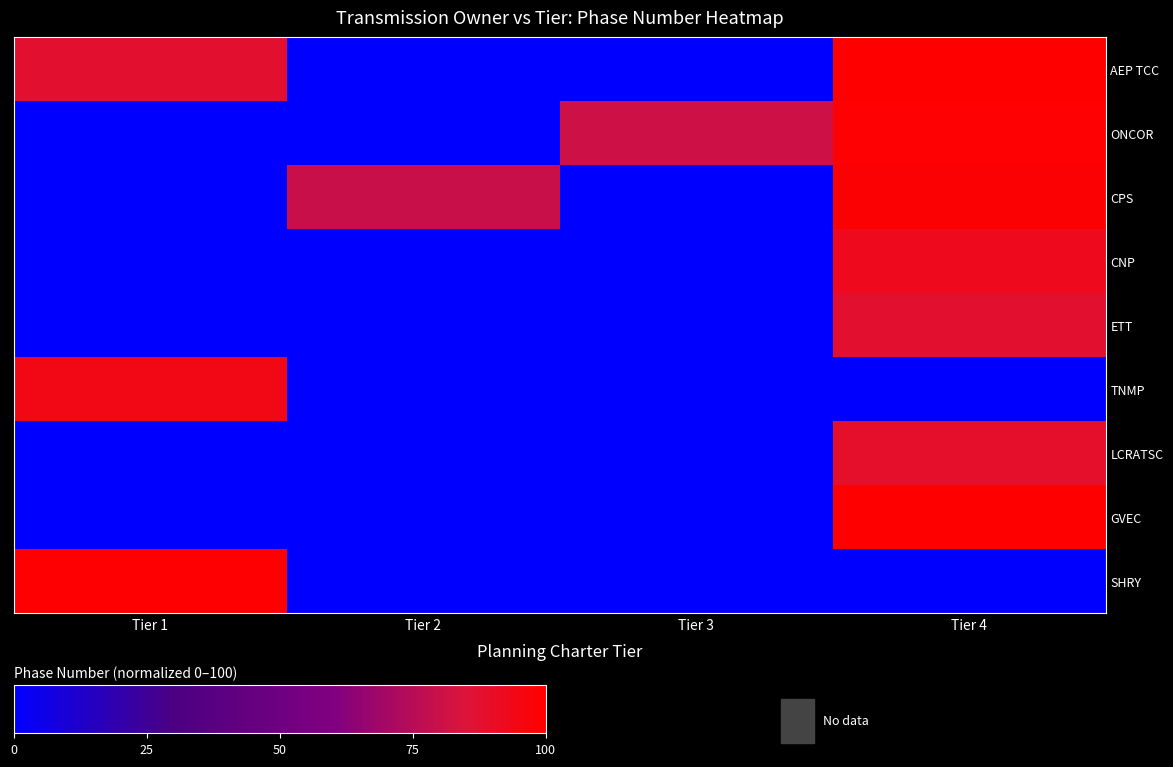

Which series has the largest total across all categories?

AEP TCC